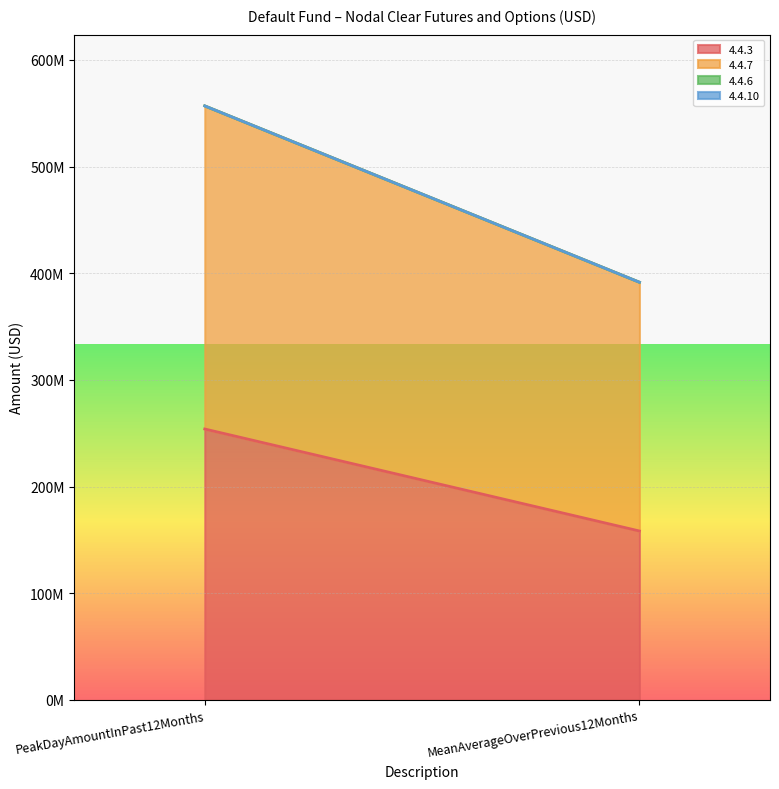

Is the value of 4.4.3 at MeanAverageOverPrevious12Months greater than the value of 4.4.7 at PeakDayAmountInPast12Months?

No